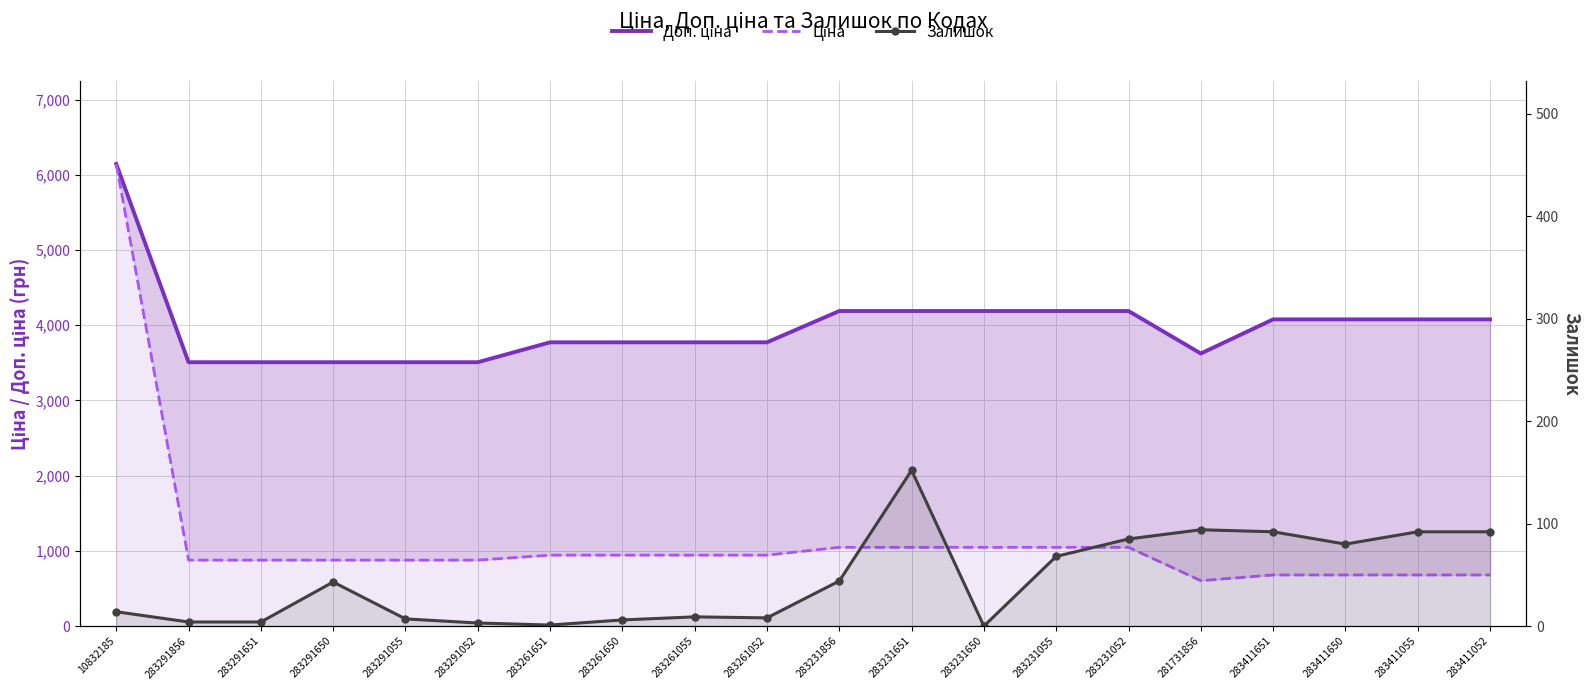

At which category is the sum across all series the highest?

10832185